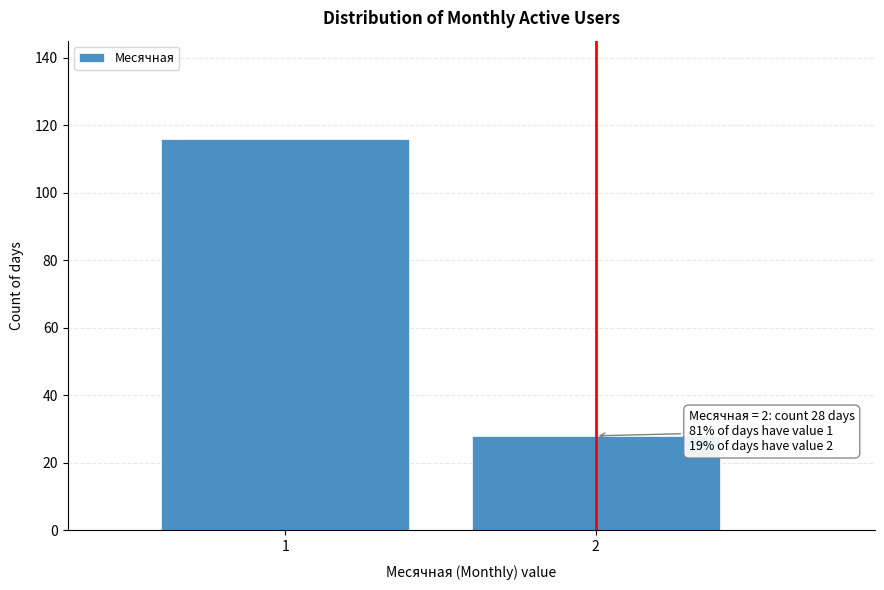

Reading left to right, extract all data points from this chart.

116	28